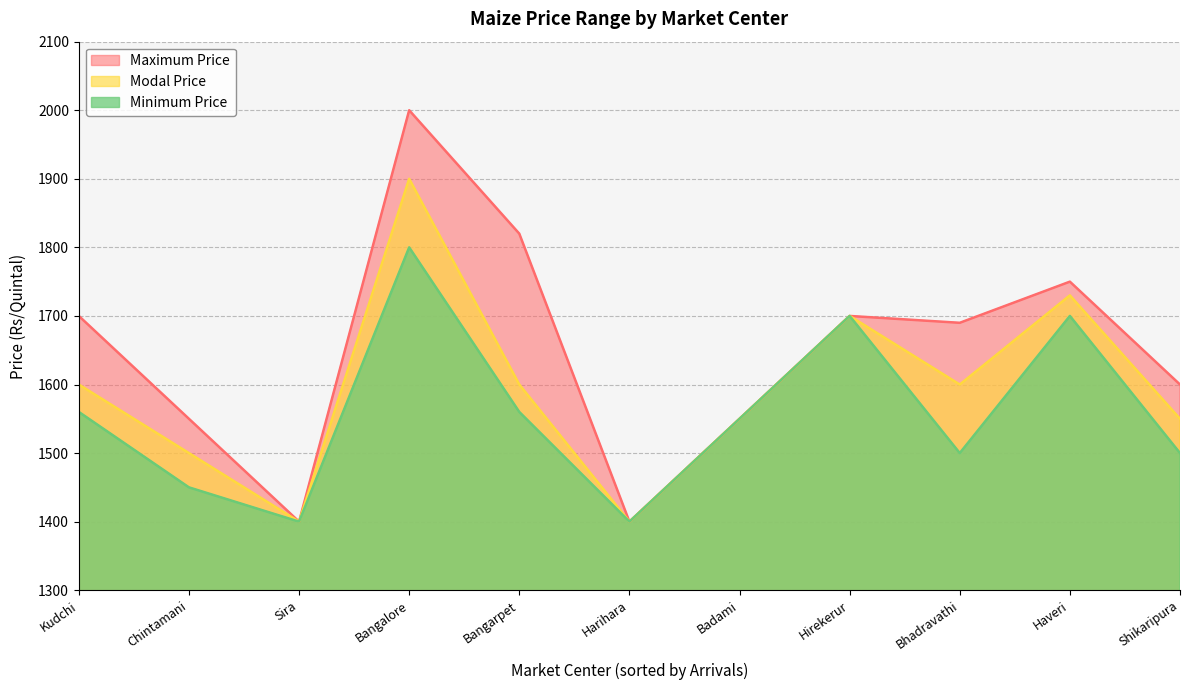

Which series changed the most between Hirekerur and Kudchi?

Minimum Price